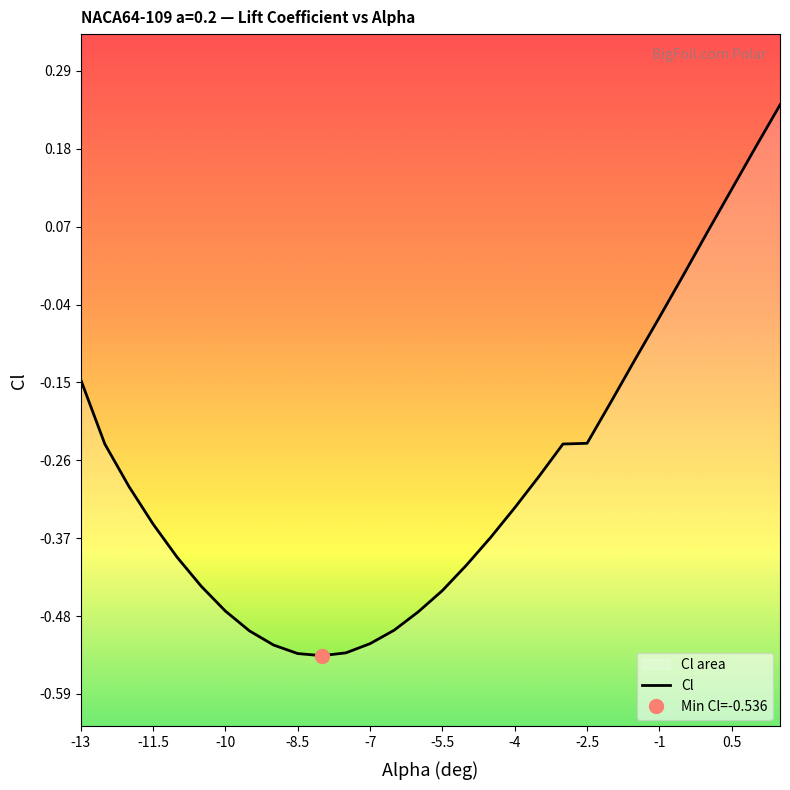

Reading right to left, extract all data points from this chart.

0.2	0.2	0.1	0.1	0.0	-0.1	-0.1	-0.2	-0.2	-0.2	-0.3	-0.3	-0.4	-0.4	-0.4	-0.5	-0.5	-0.5	-0.5	-0.5	-0.5	-0.5	-0.5	-0.5	-0.4	-0.4	-0.3	-0.3	-0.2	-0.1